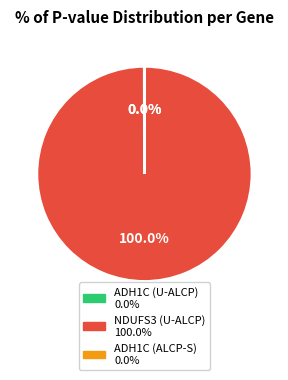

To the nearest percent, what portion does NDUFS3 (U-ALCP) represent?

100%